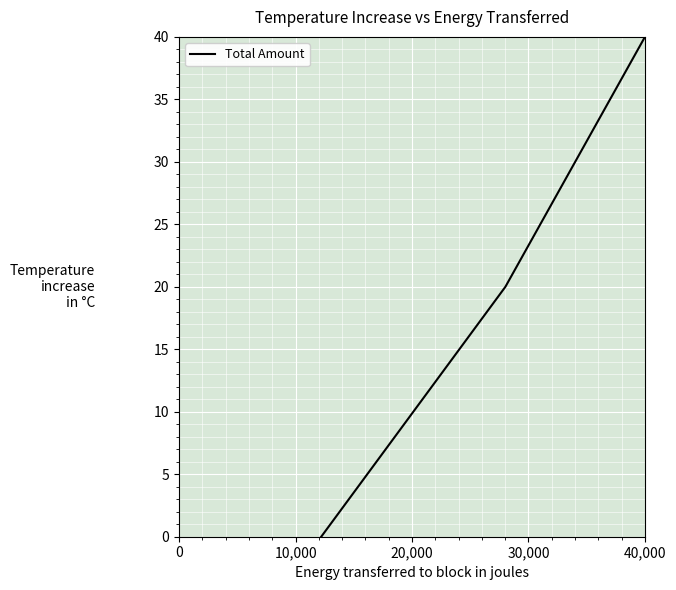

What is the maximum value shown in the chart?

40